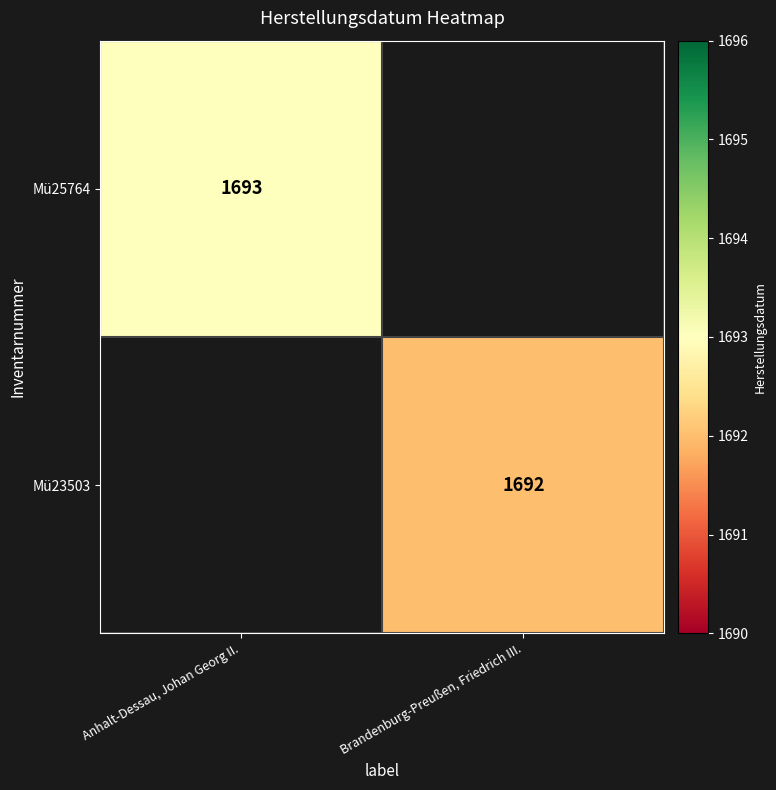

Is it true that Mü25764 equals 1693 at Anhalt-Dessau, Johan Georg II.?

True